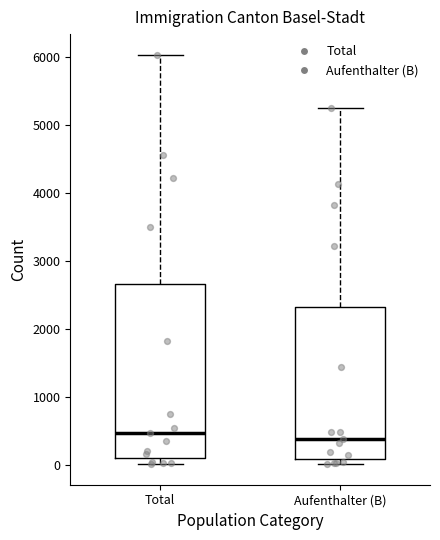

Where does the median line of the box for Total sit on the y-axis? The values are not printed on the chart, so give them approximately, as read against the axis.

500